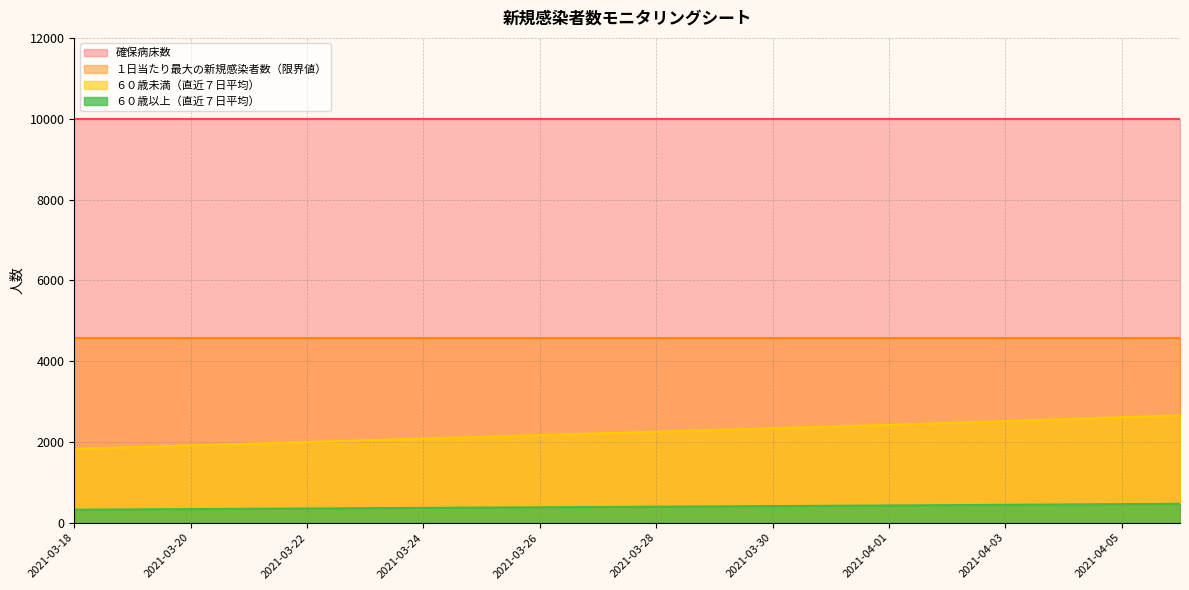

True or false: ６０歳以上（直近７日平均） has more than 1 interior local peaks.

False